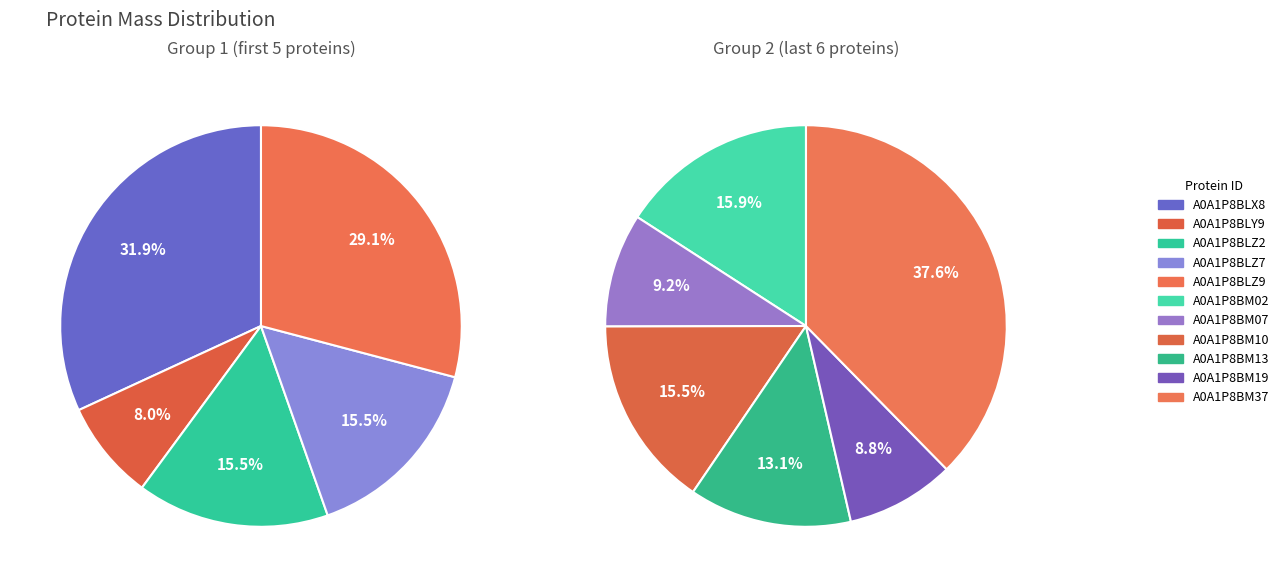

Which has a higher value, A0A1P8BM19 or A0A1P8BM02?

A0A1P8BM02